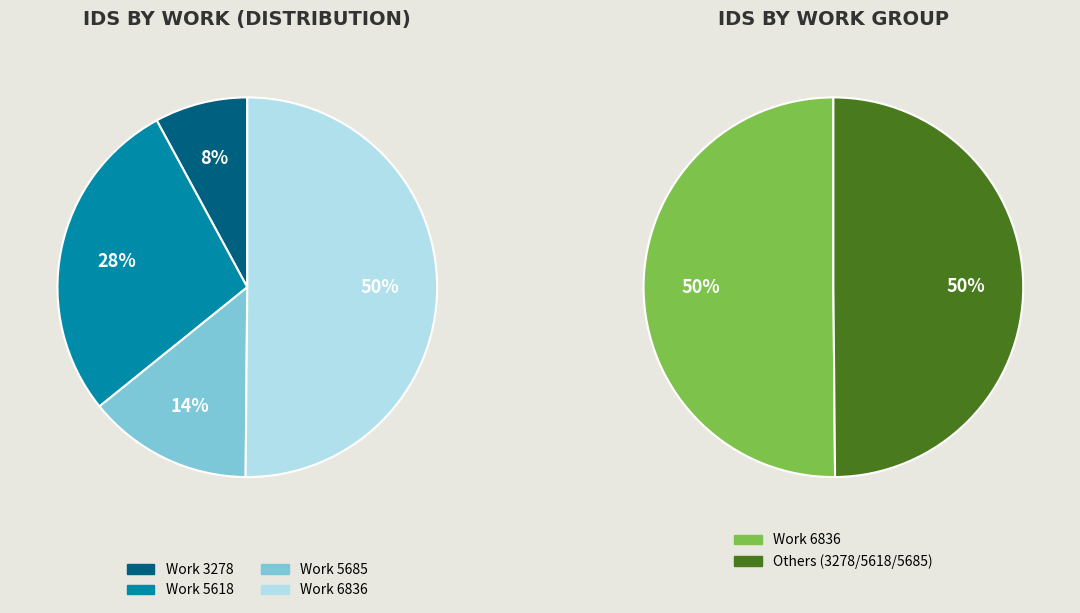

Which slice is the smallest?

3278